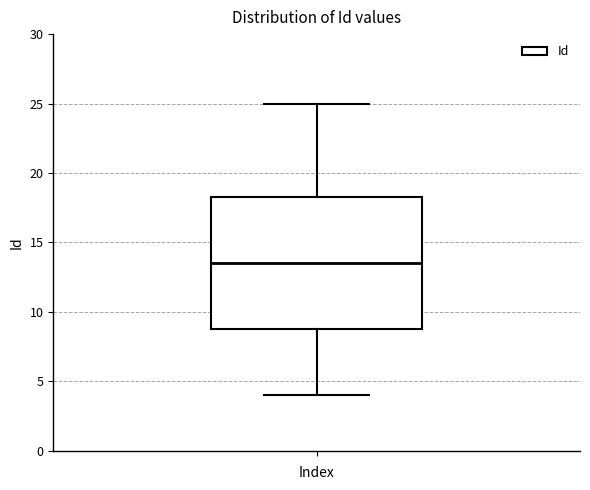

Transcribe this box plot: give where the median line is, the range the box spans, and where the two whiskers end, as read against the y-axis. The values are not printed on the chart, so give them approximately, as read against the axis.

median 13.5, box 9.0 to 18.5, whiskers 4.0 to 25.0